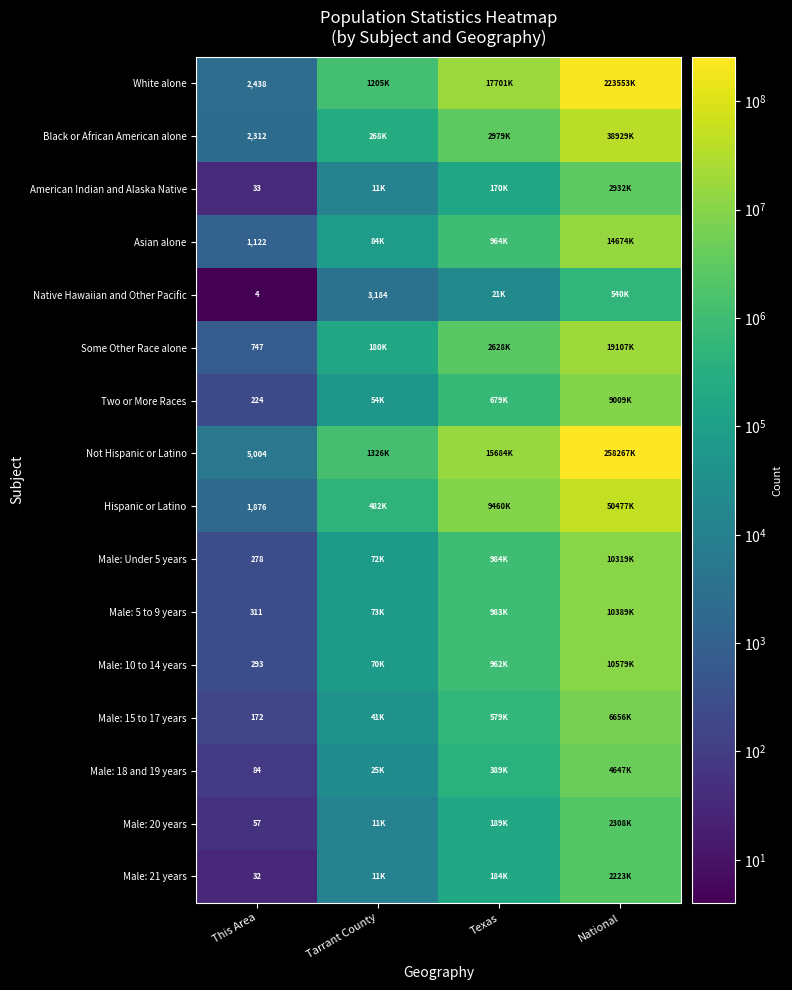

The Native Hawaiian and Other Pacific series shows 3184 at Tarrant County. True or false?

True